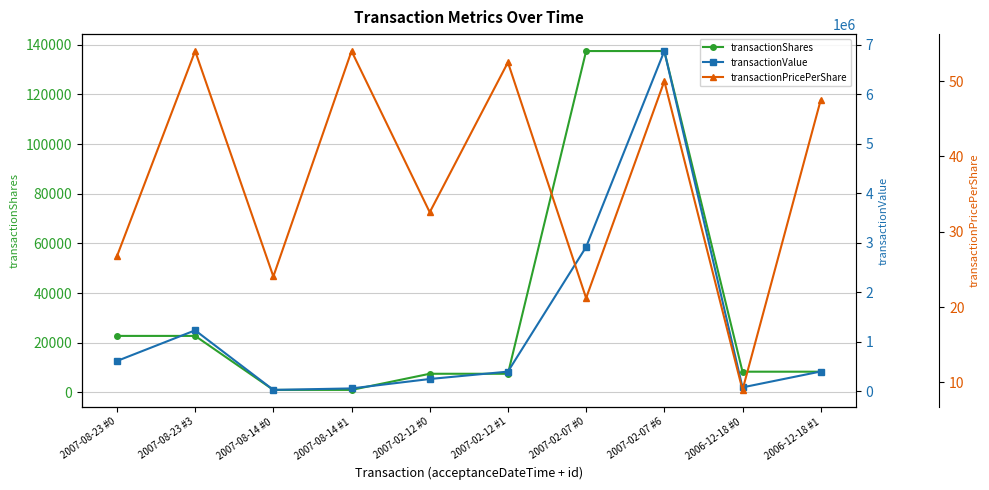

True or false: transactionValue and transactionShares cross at least once.

False